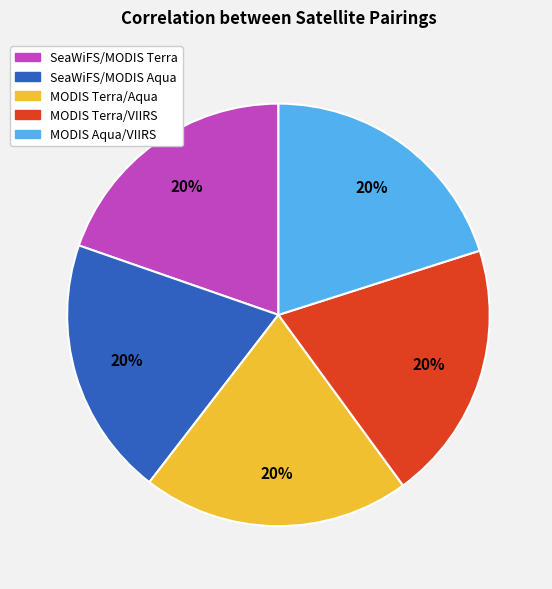

To the nearest percent, what percentage of the pie is MODIS Terra/Aqua?

20%